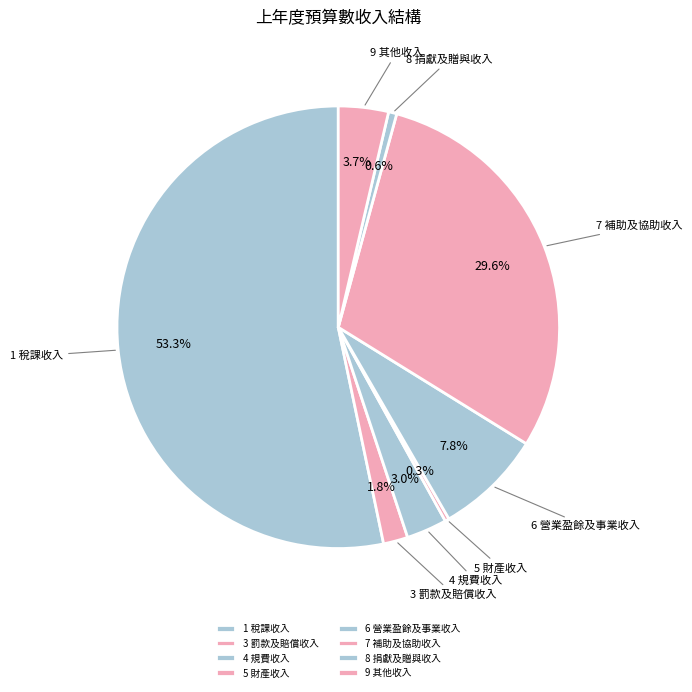

Is it true that 5 財產收入 is 0% of the pie?

True